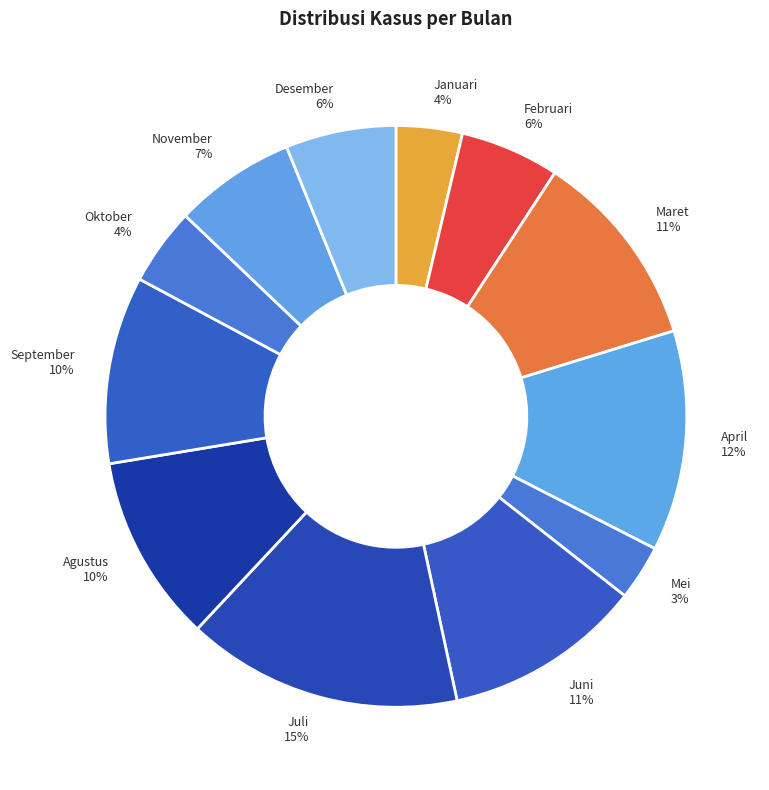

To the nearest percent, what is the average slice percentage?

8%